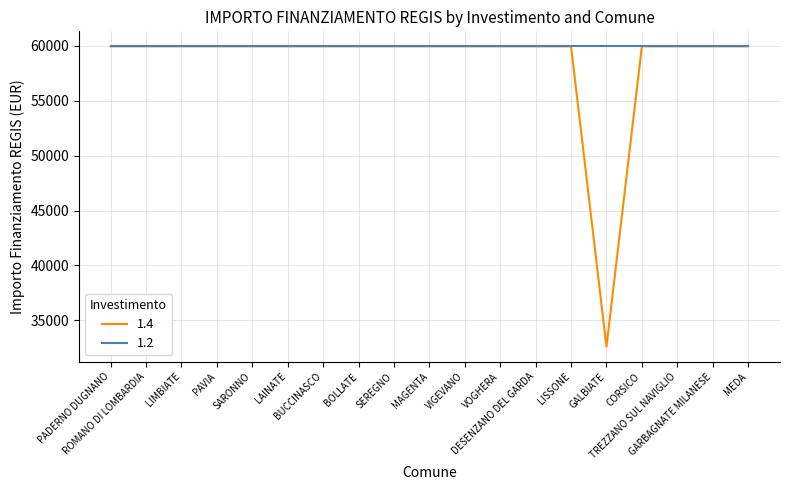

Rank the series by their average value, from highest to lowest.

1.2, 1.4